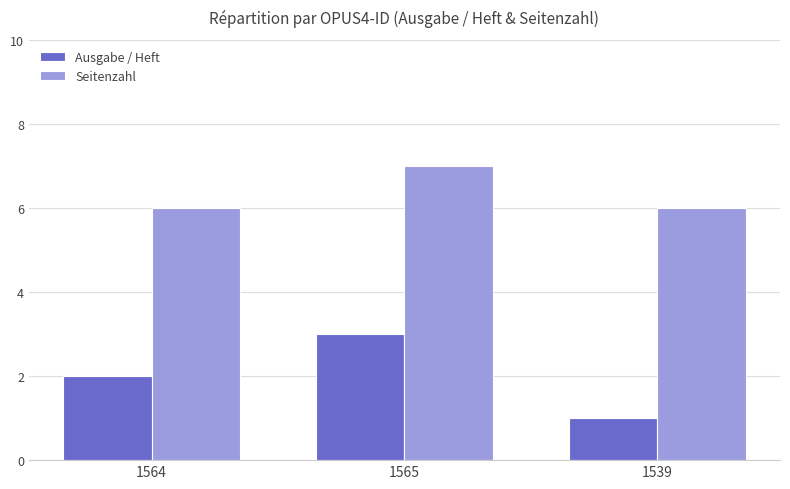

What is the label of the 1st bar from the left?

1564